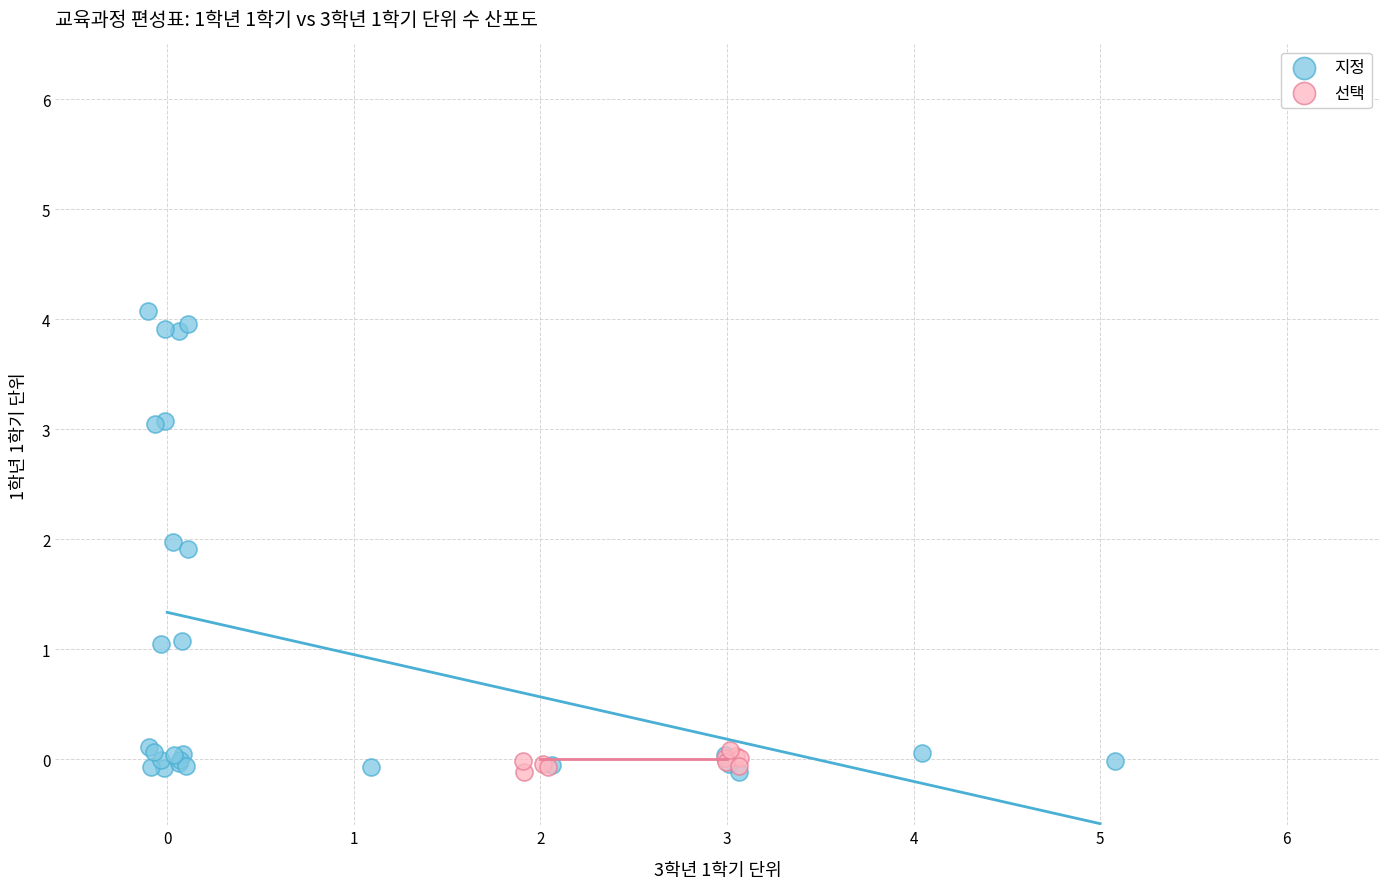

Which series reaches the maximum Y coordinate?

지정